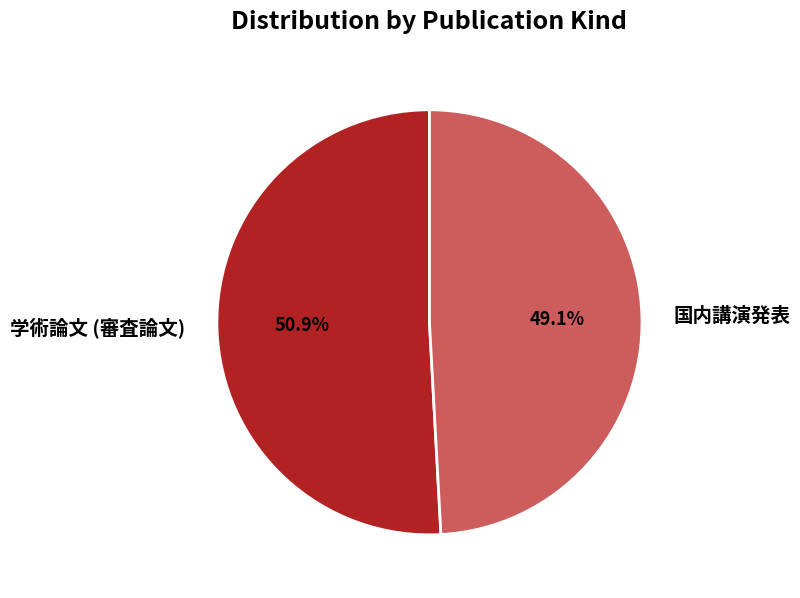

Combined, do 国内講演発表 and 学術論文 (審査論文) account for over 50%?

Yes